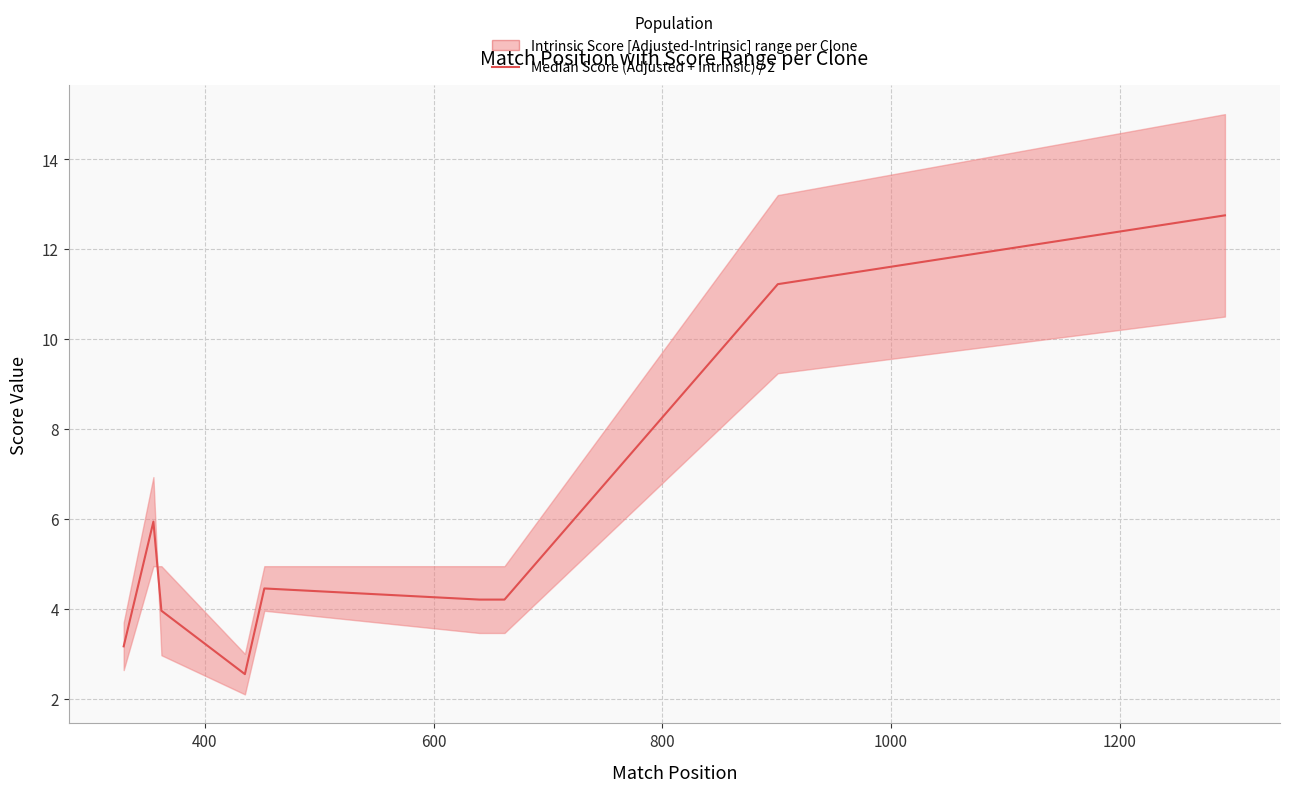

What is the difference between the second highest and minimum values?

8.7